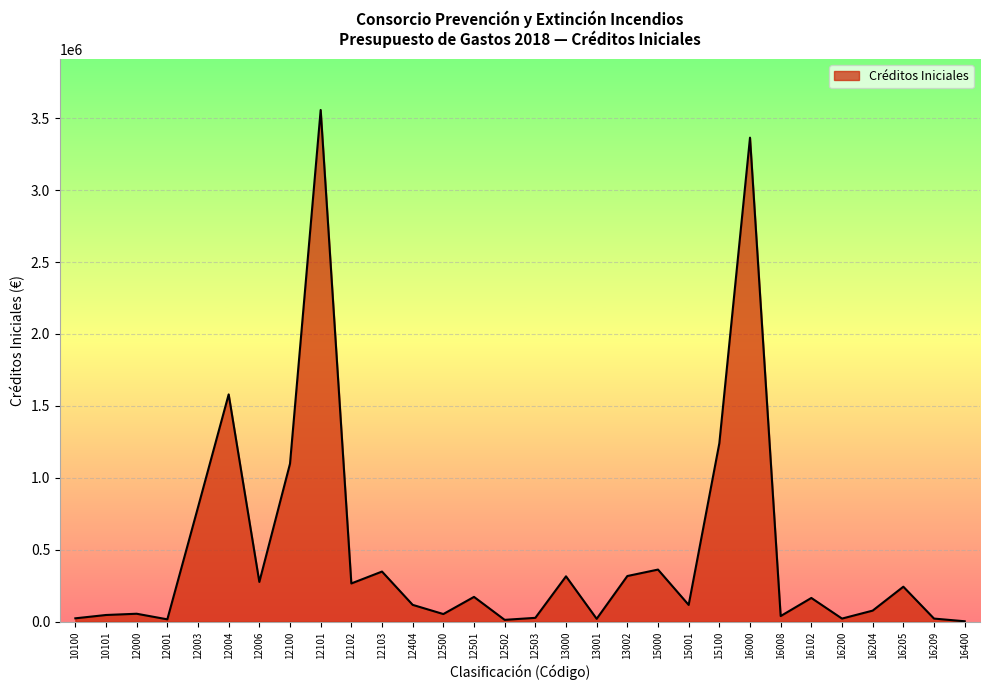

What is the ratio of the value at 12101 to the value at 12100?

3.2